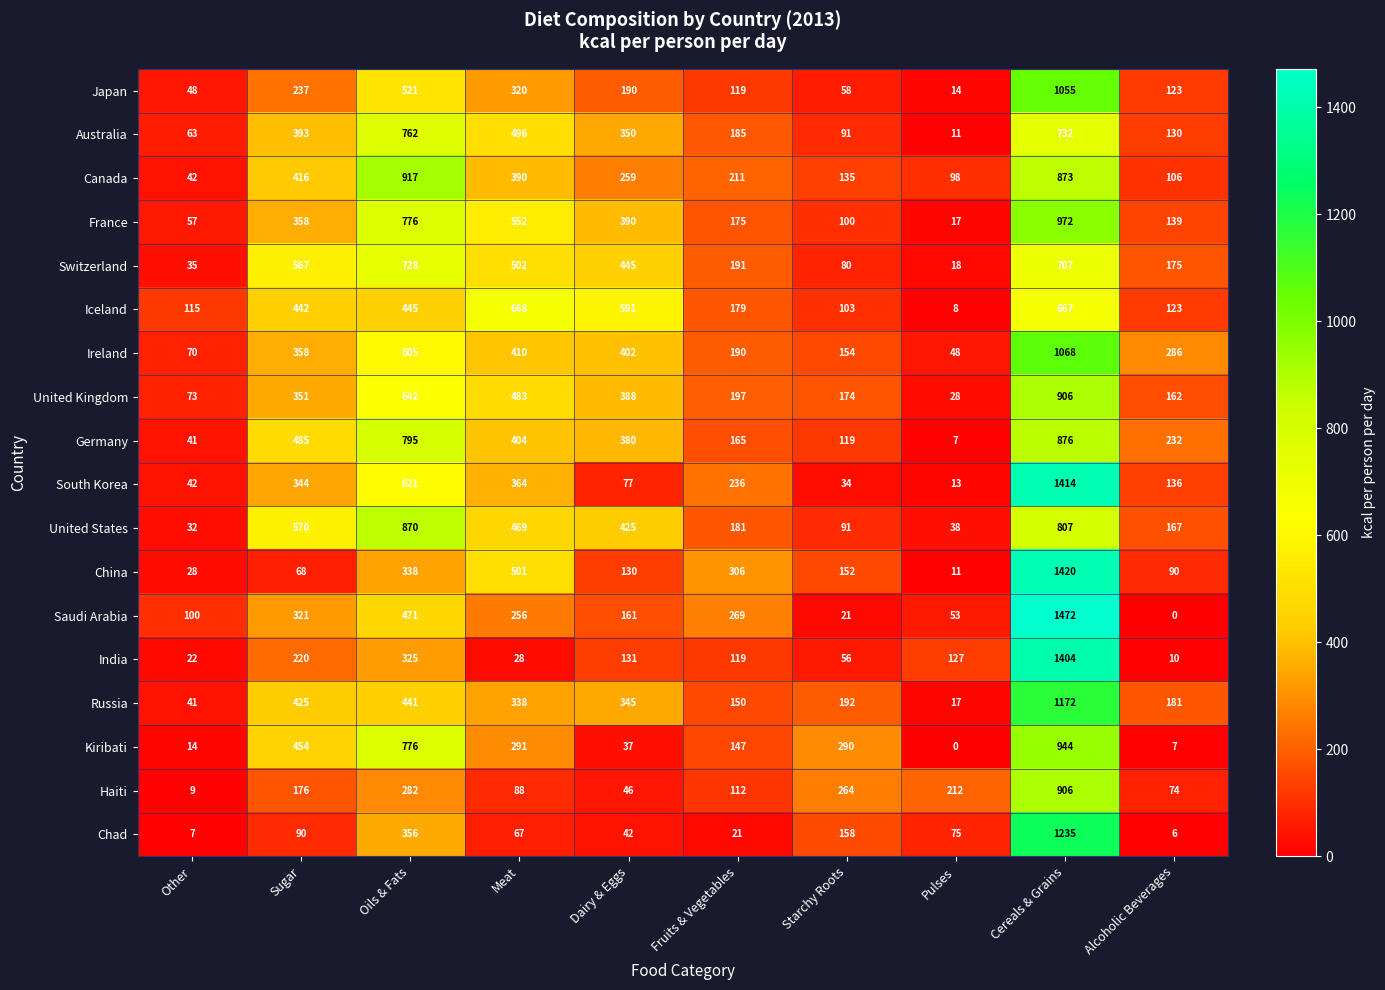

What is the average value of the United States series?

365